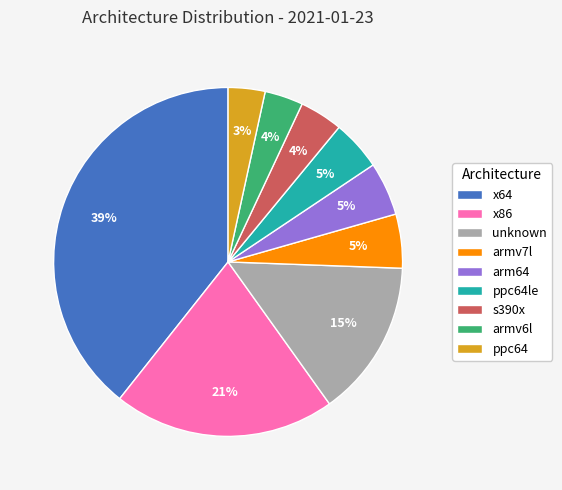

Is the sum of ppc64le and x86 greater than half?

No